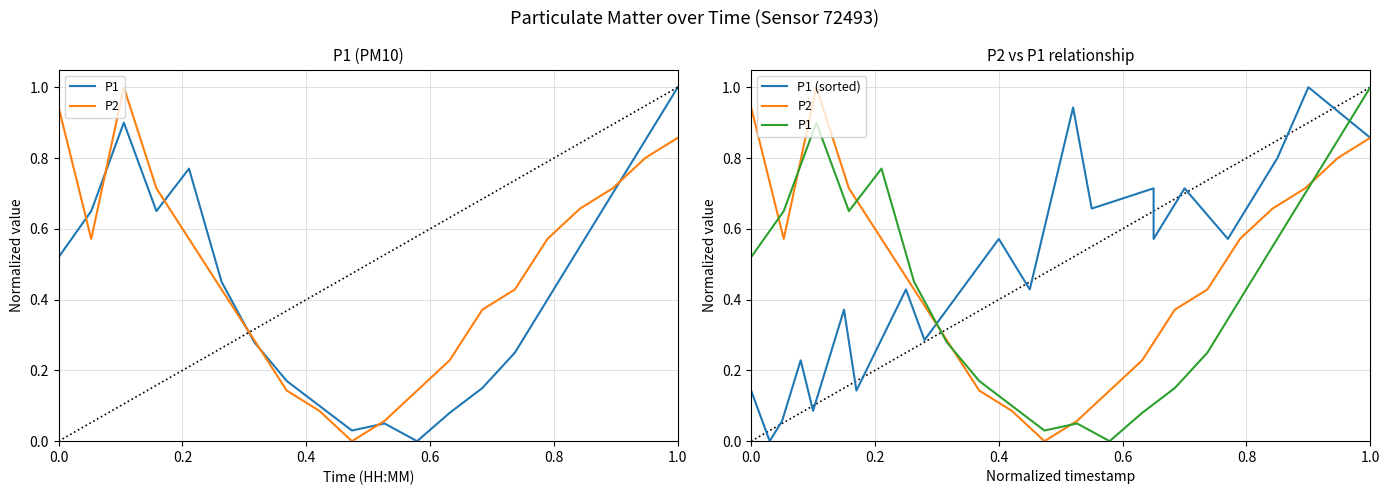

How many times do P1 and P2 cross each other?

7